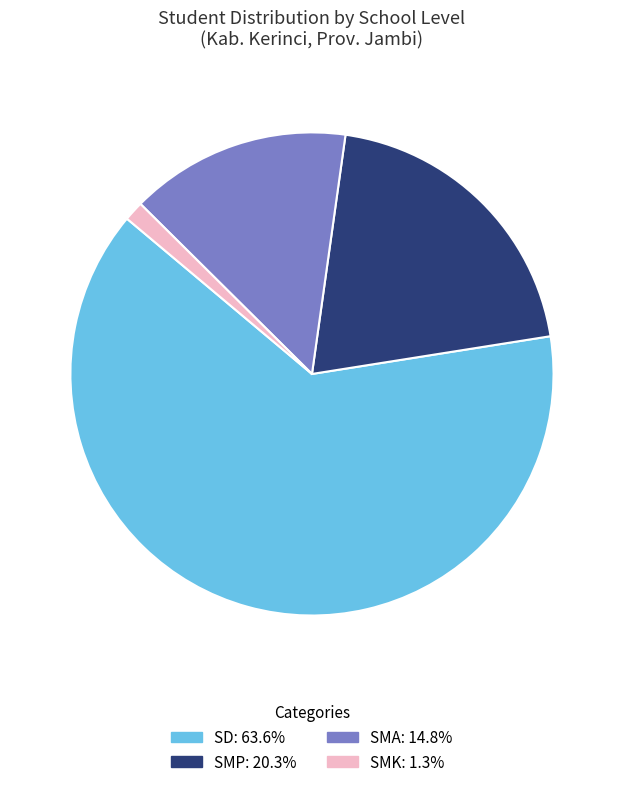

Is there a majority slice in this chart?

Yes